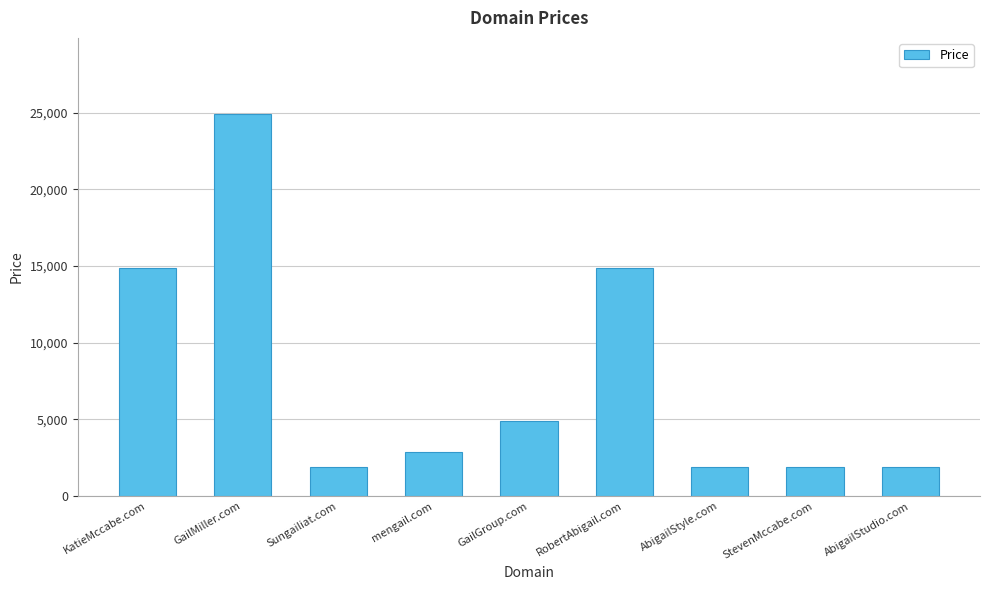

What is the label of the 6th bar from the left?

RobertAbigail.com